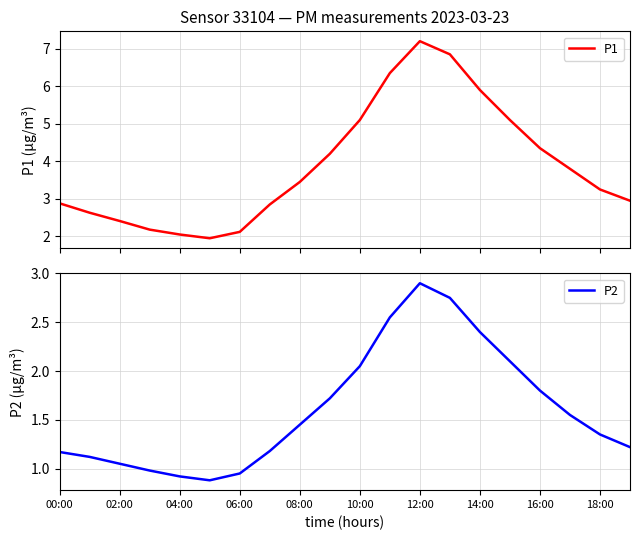

Rank the series by their maximum value, from lowest to highest.

P2, P1